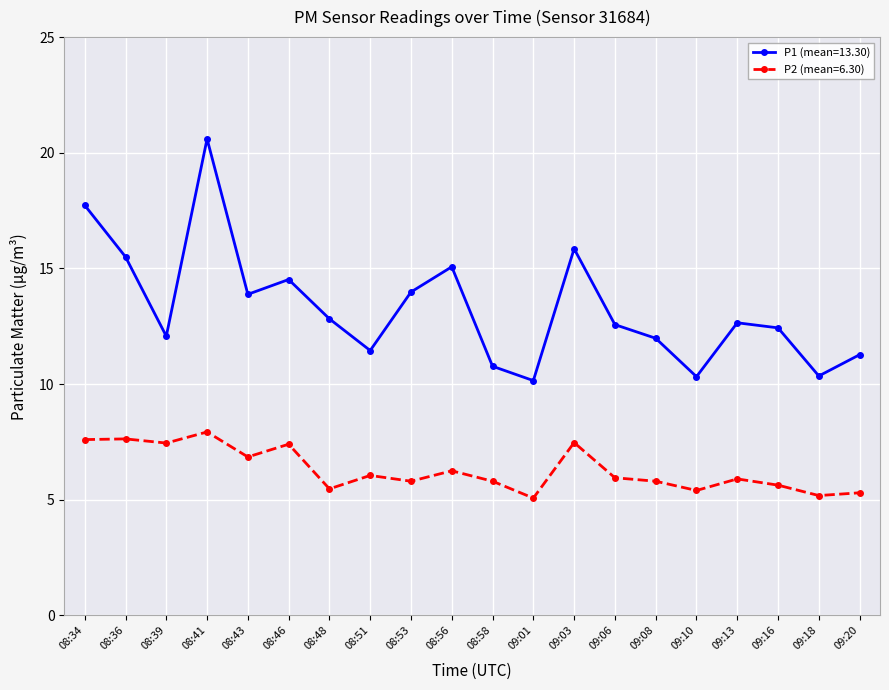

What is the total value across all series at 09:13?

18.6